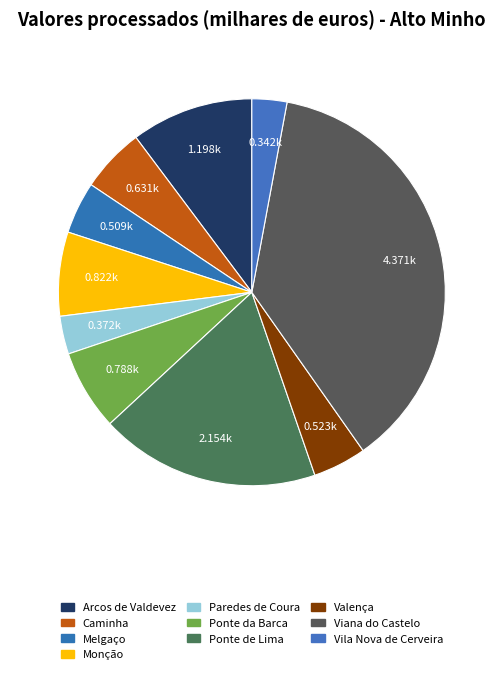

How many slices are in this pie chart?

10